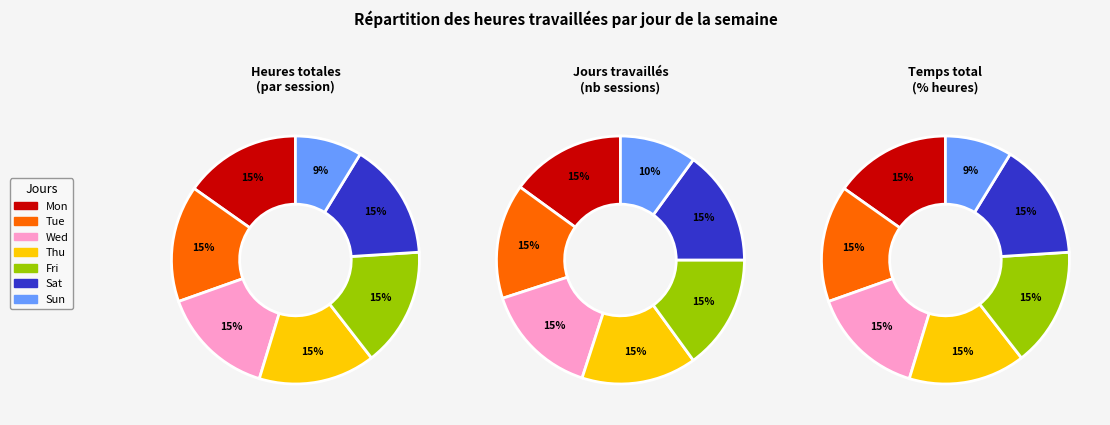

To the nearest percent, what portion does Tue represent?

15%